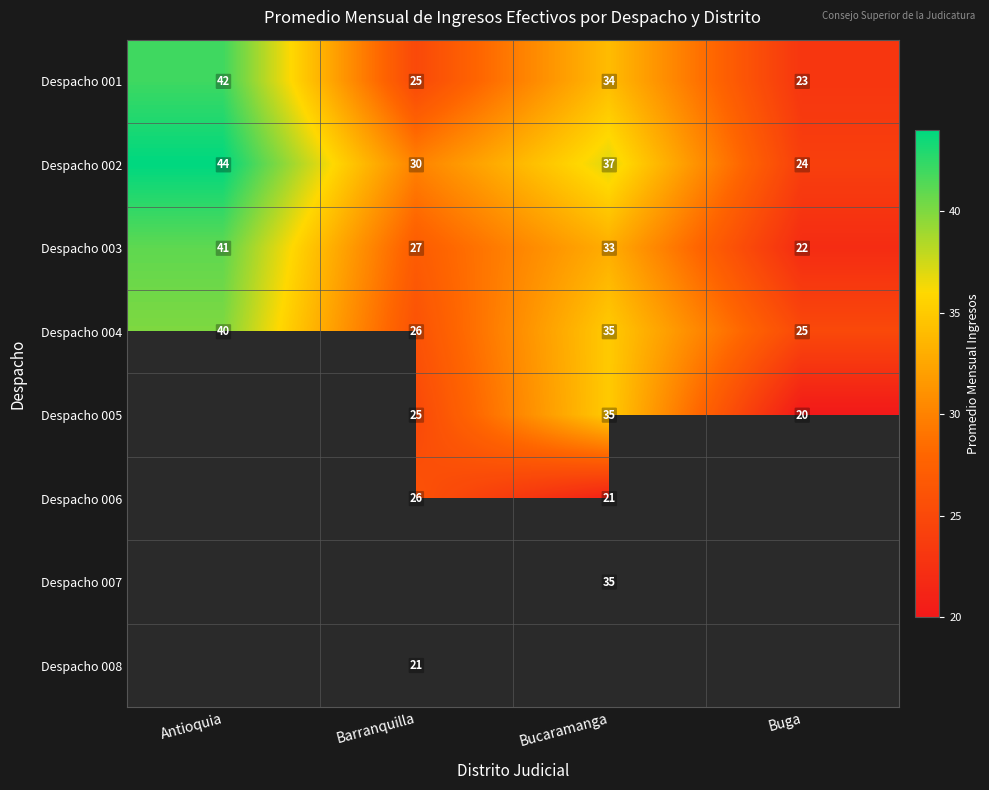

Where is Despacho 004 nearest to the value 32?

Bucaramanga